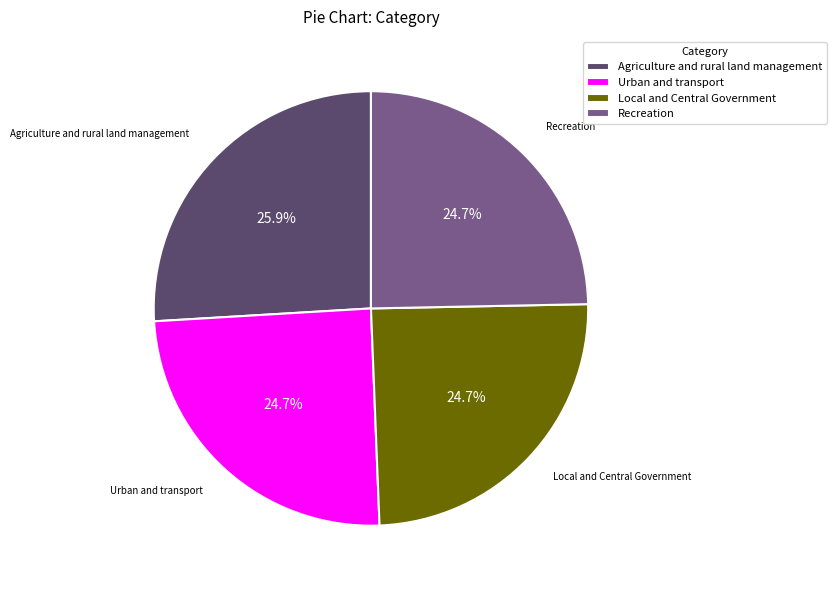

What percentage is the Urban and transport slice, to the nearest percent?

25%